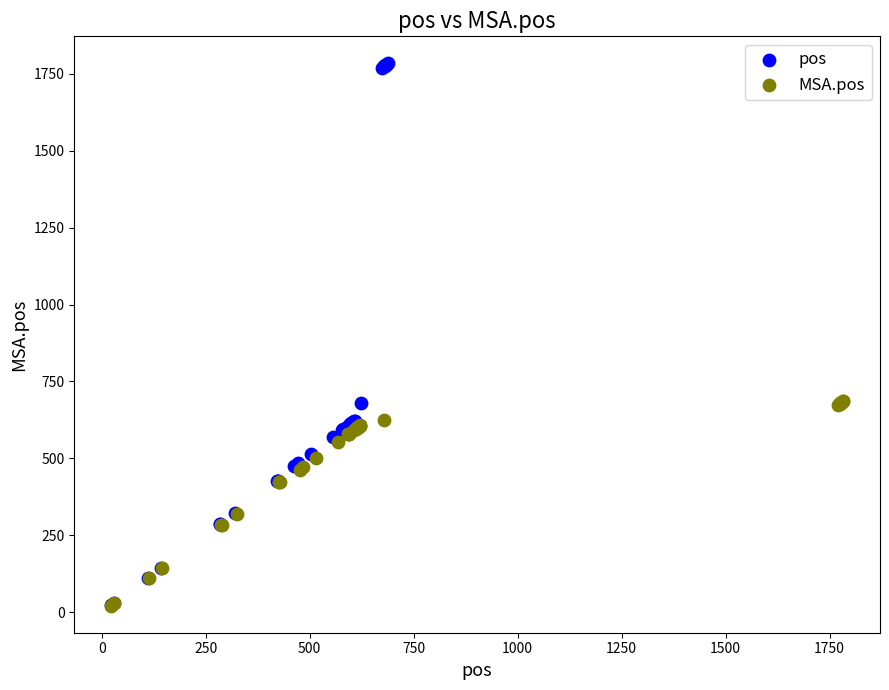

Which series reaches the maximum Y coordinate?

pos